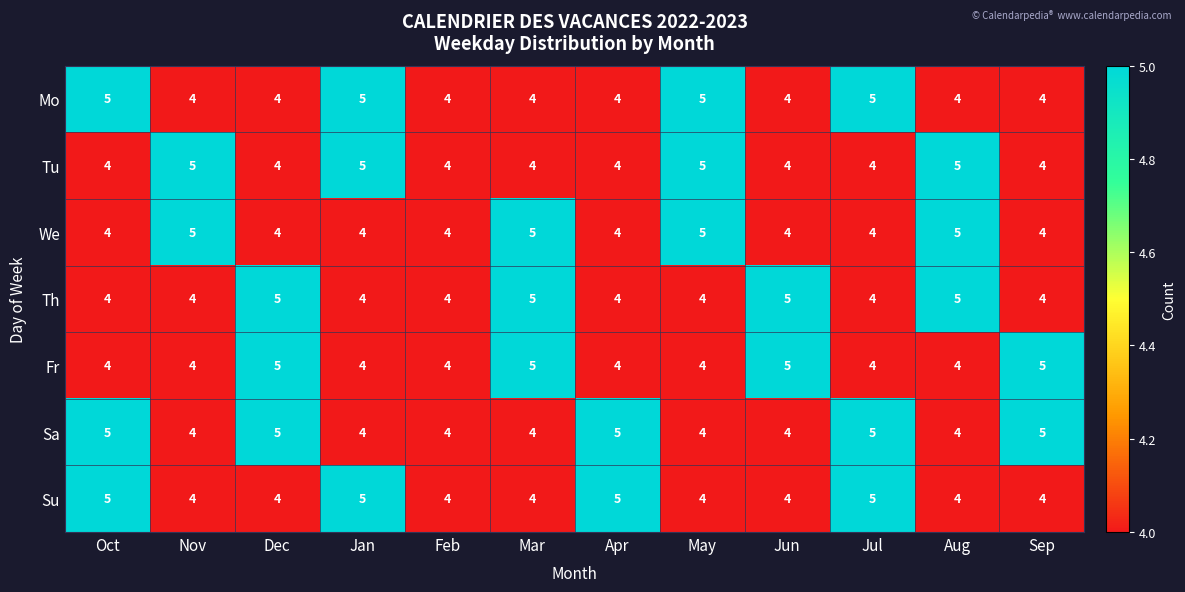

What value does the Mo series have at Dec?

4